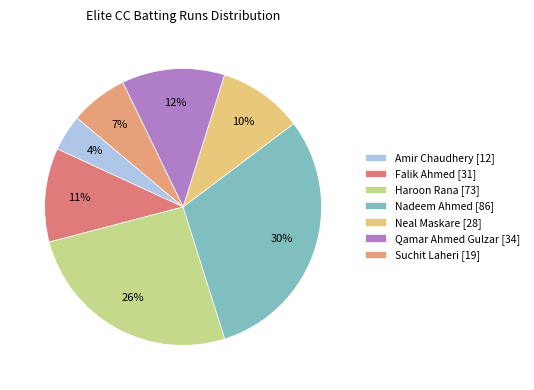

Is it true that Amir Chaudhery is 4% of the pie?

True